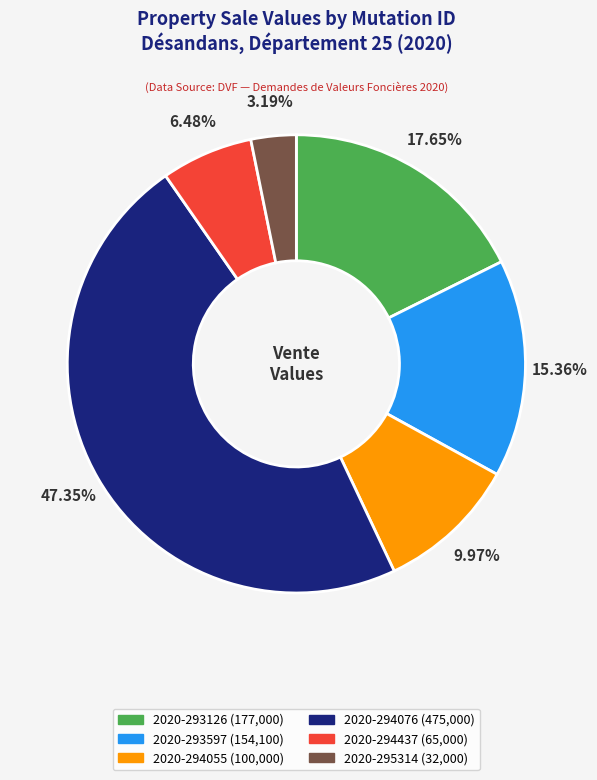

Which has a higher value, 2020-294055 or 2020-293126?

2020-293126